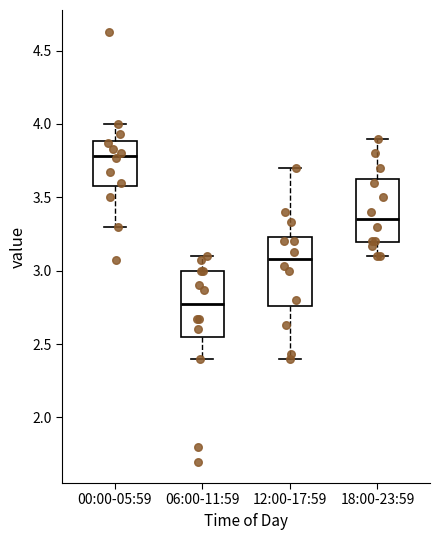

Which box's median line is the highest?

00:00-05:59